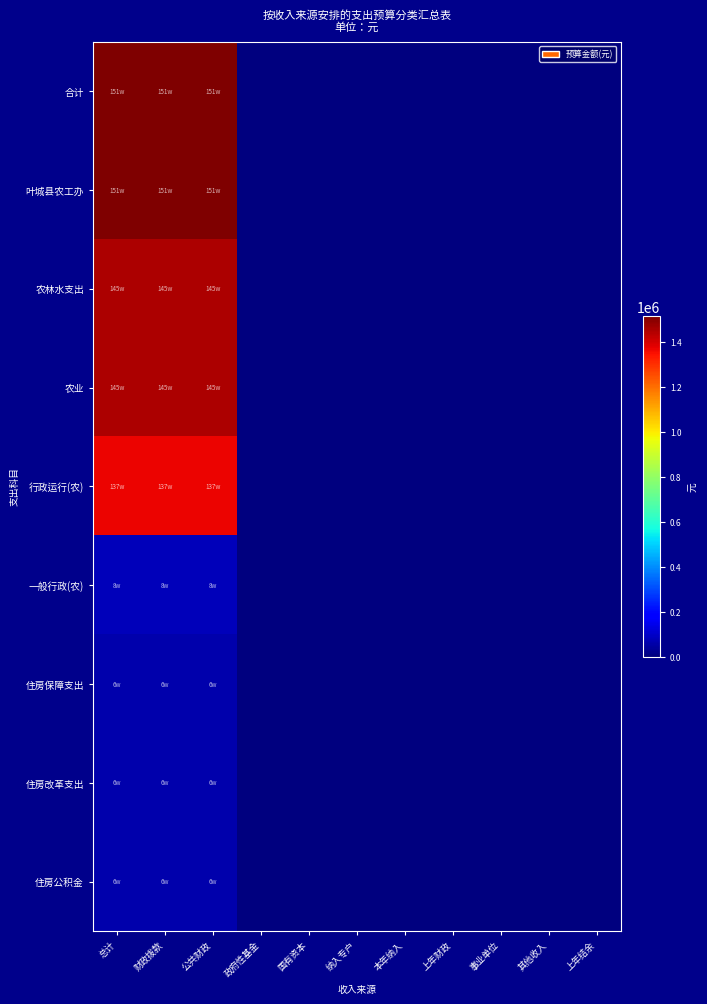

At which category does the chart reach its peak across all series?

总计